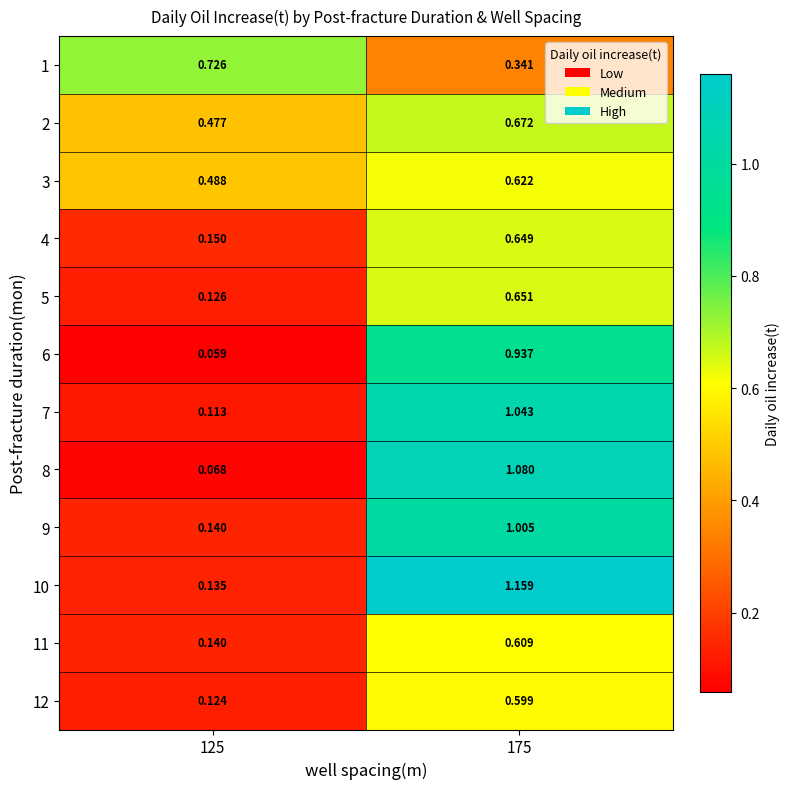

How many categories are shown in the chart?

2